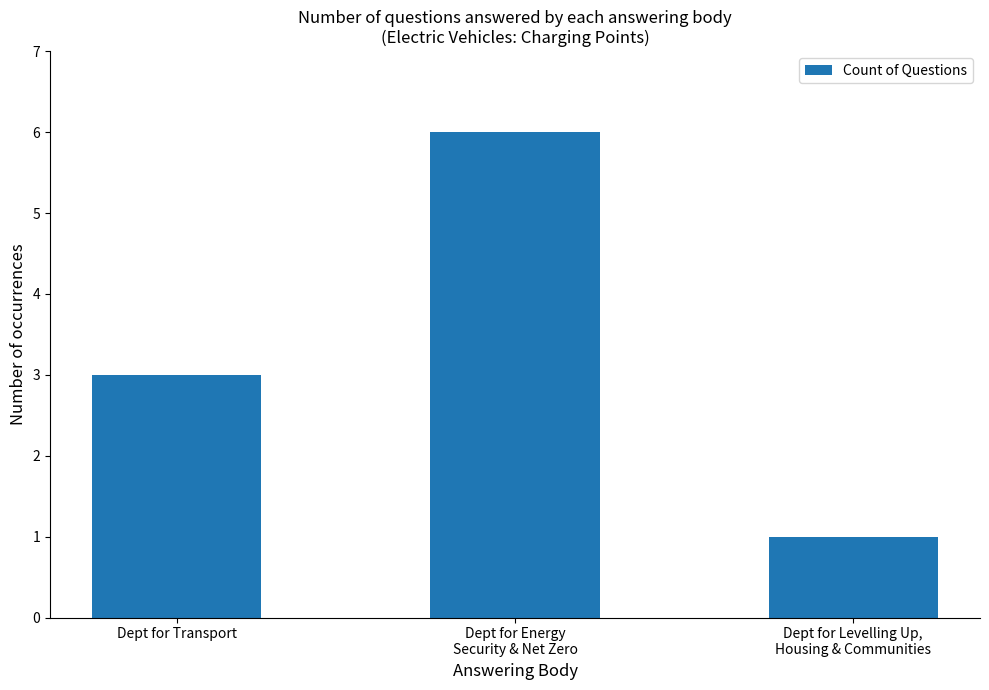

How many bars are there in total?

3